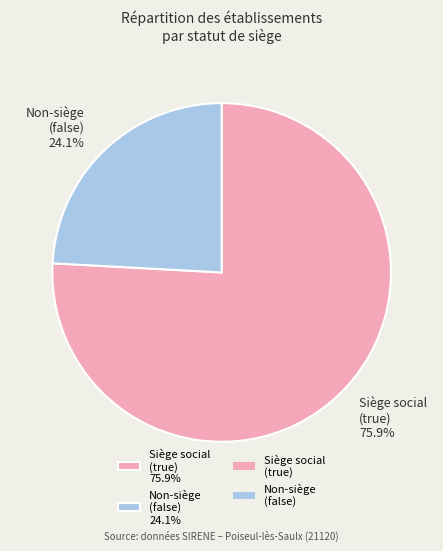

To the nearest percent, what is the average slice percentage?

50%